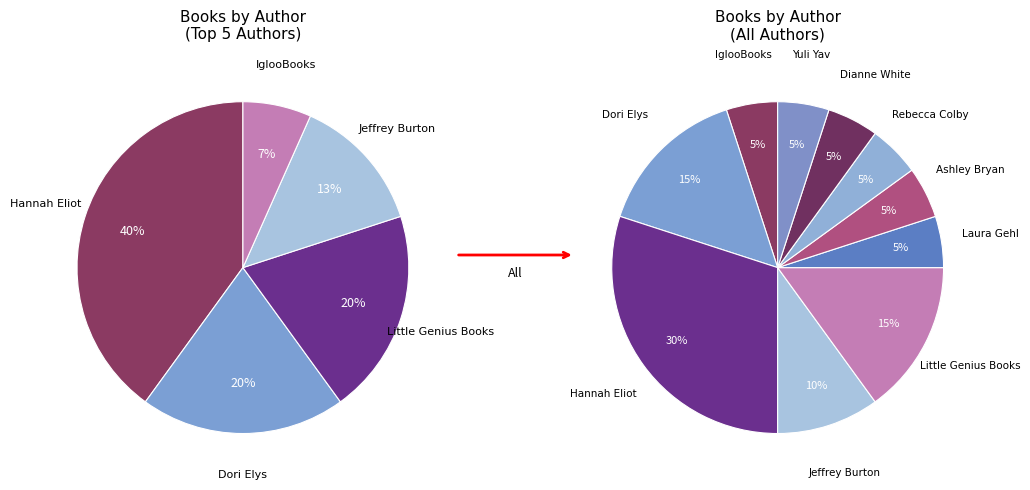

Does Yuli Yav account for over 50% of the chart?

No